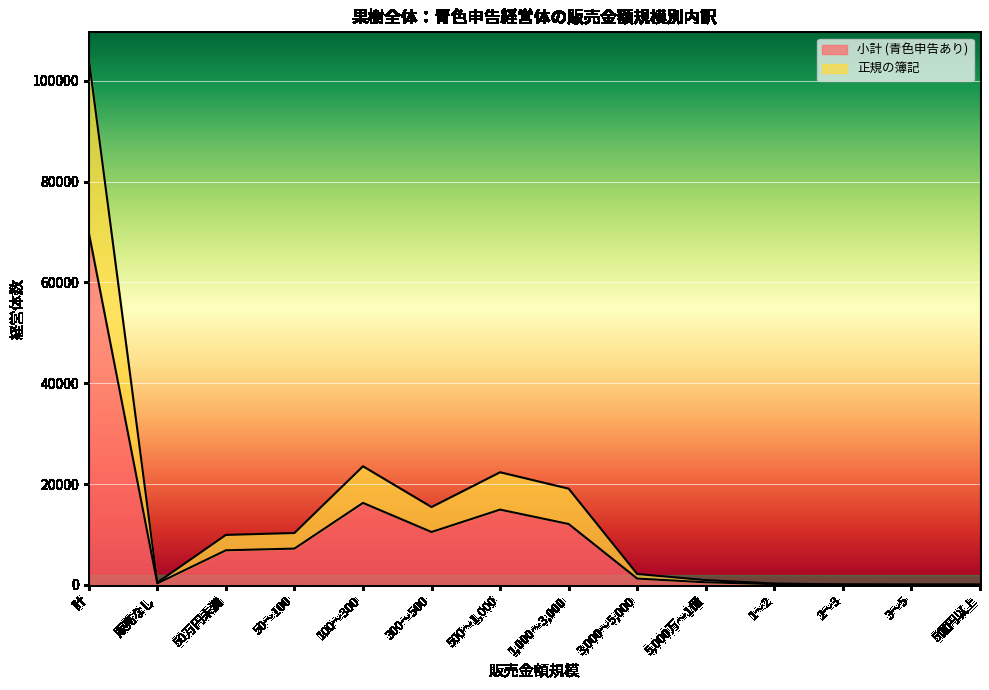

At how many categories does at least one series exceed 11366?

5